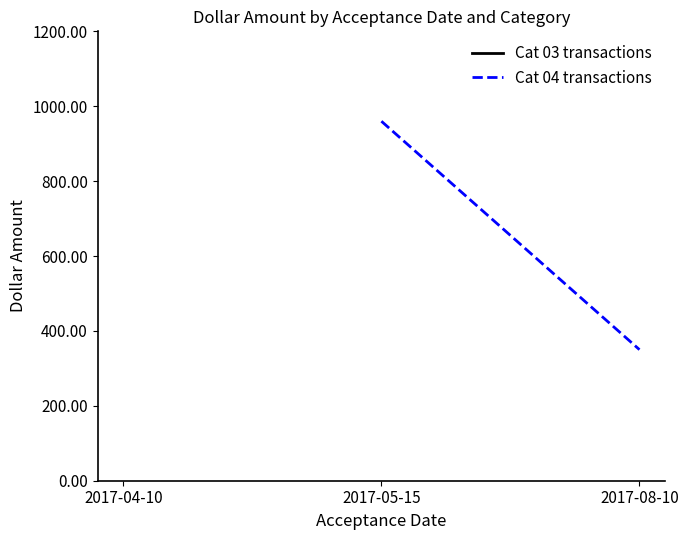

What is the ratio of the value at 2017-08-10 to the value at 2017-05-15?

0.4